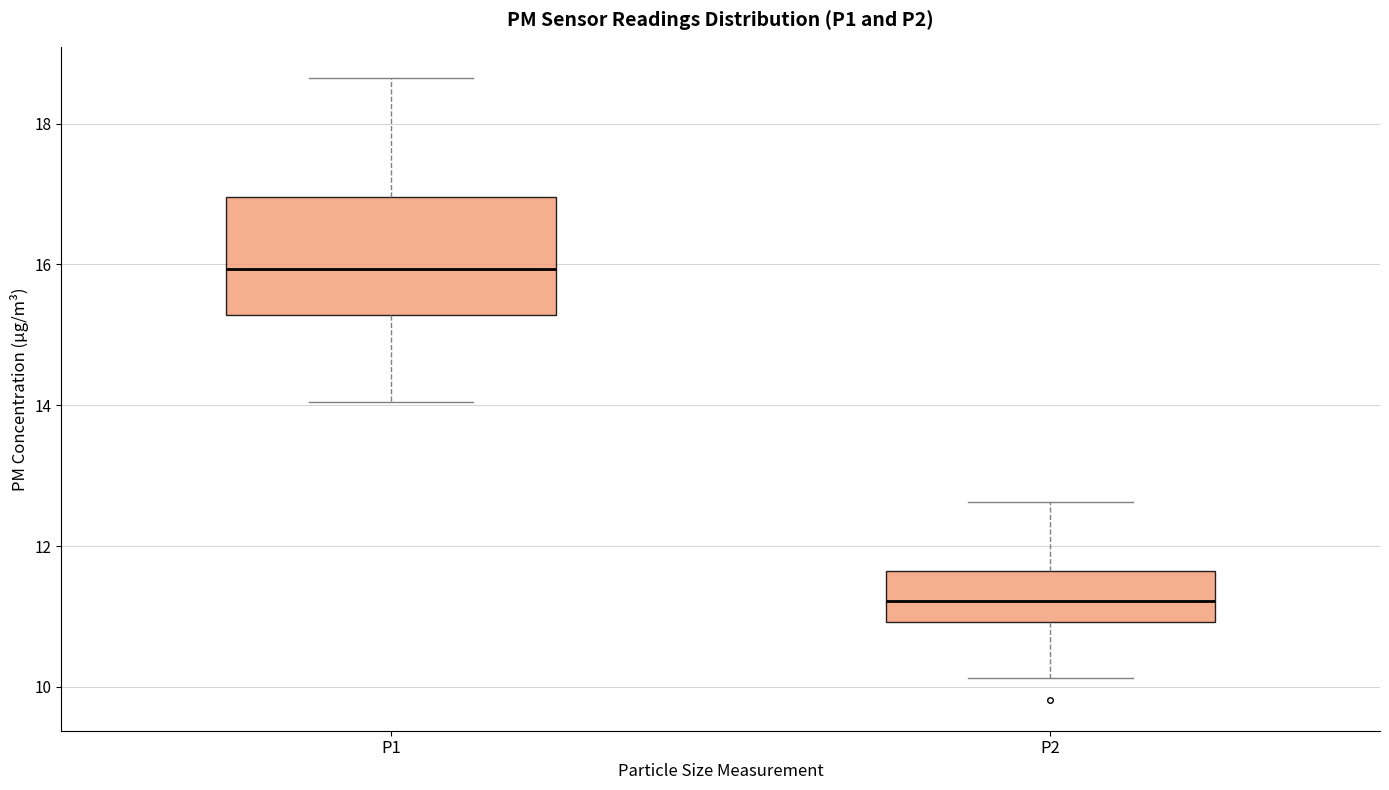

Reading left to right, read every box against the y-axis: the position of its median line, the range the box covers, and the ends of its whiskers. The values are not printed on the chart, so give them approximately, as read against the axis.

P1: median 16.0, box 15.2 to 17.0, whiskers 14.0 to 18.6
P2: median 11.2, box 11.0 to 11.6, whiskers 10.2 to 12.6